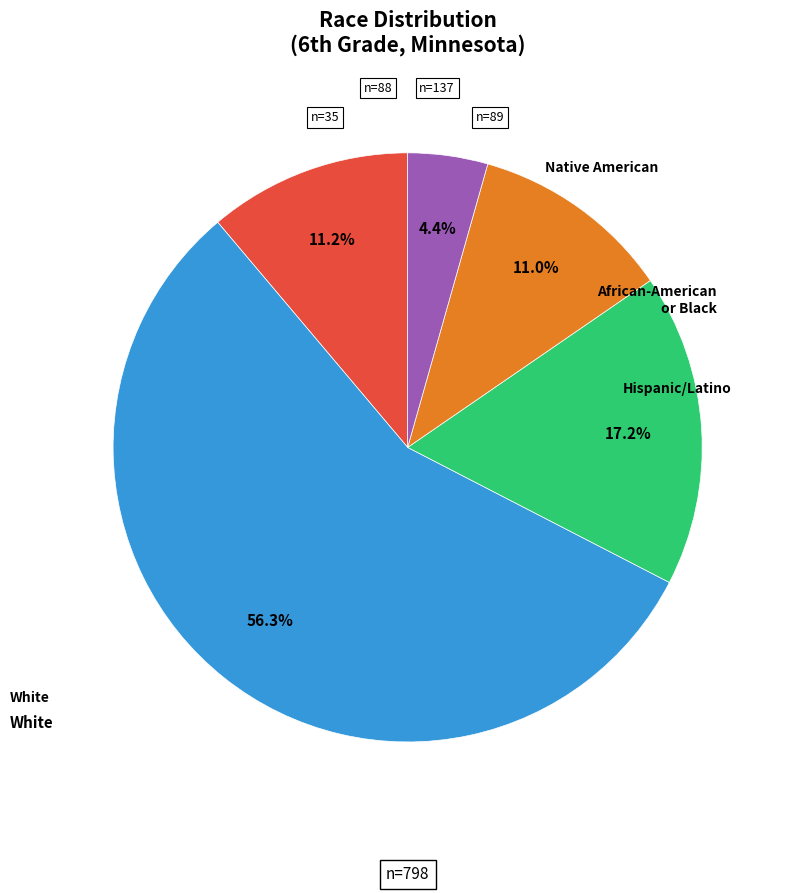

To the nearest percent, what is the average slice percentage?

20%